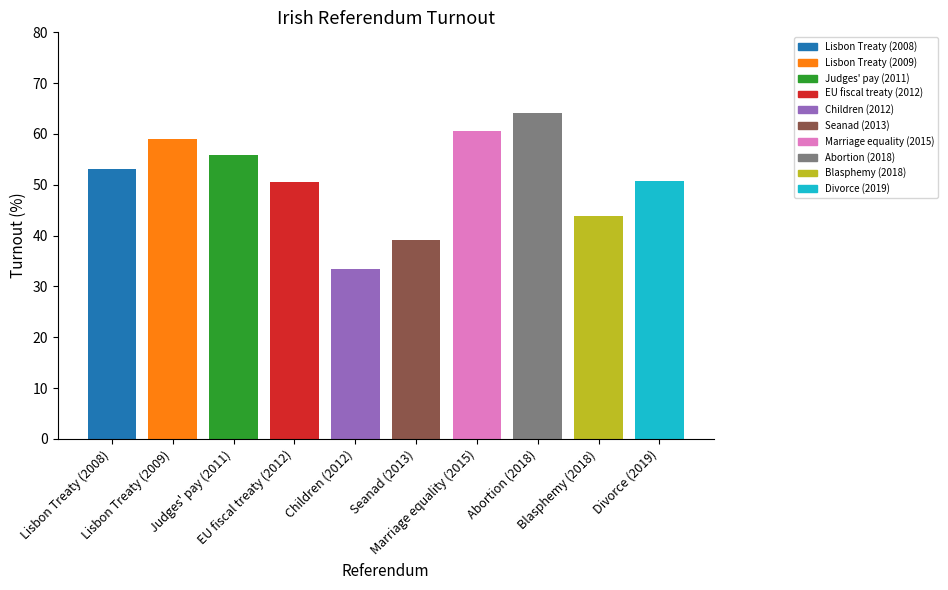

What is the approximate value at Divorce (2019)?

50.8